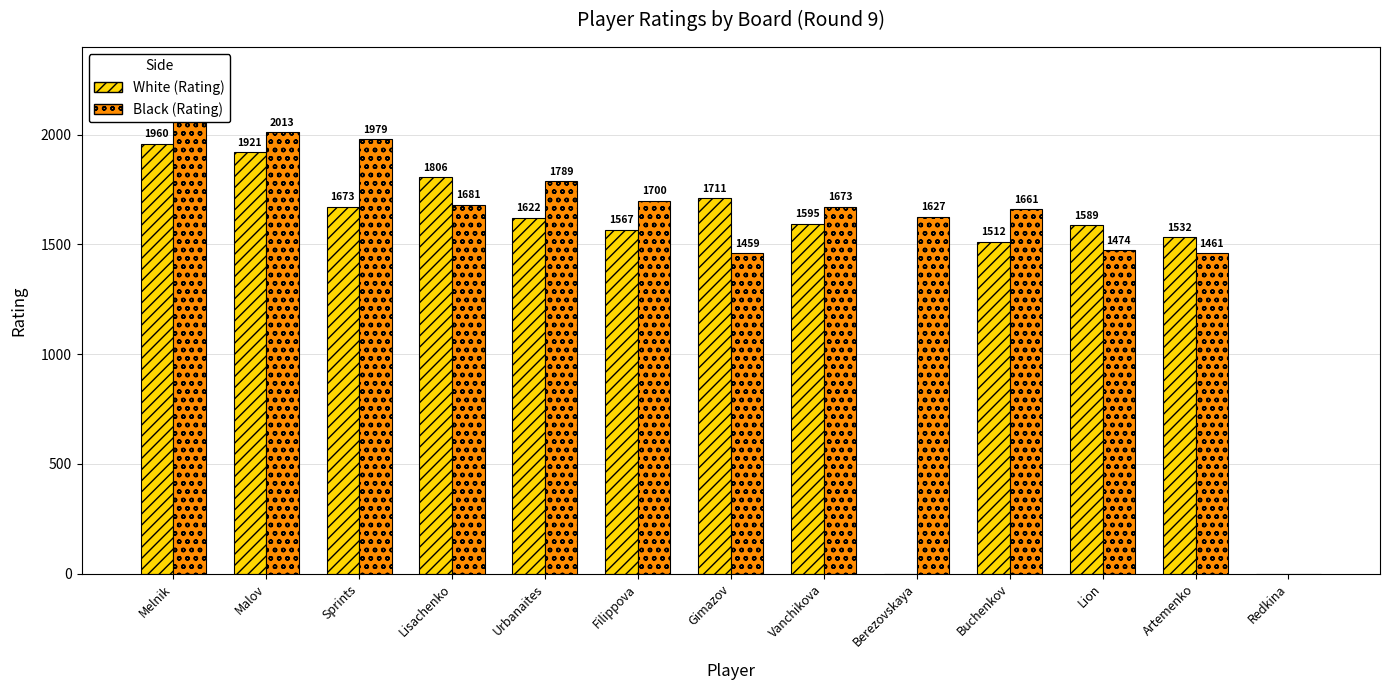

Reading left to right, list all the values displayed in this chart.

White (Rating): 1960	1921	1673	1806	1622	1567	1711	1595	0	1512	1589	1532	0
Black (Rating): 2069	2013	1979	1681	1789	1700	1459	1673	1627	1661	1474	1461	0